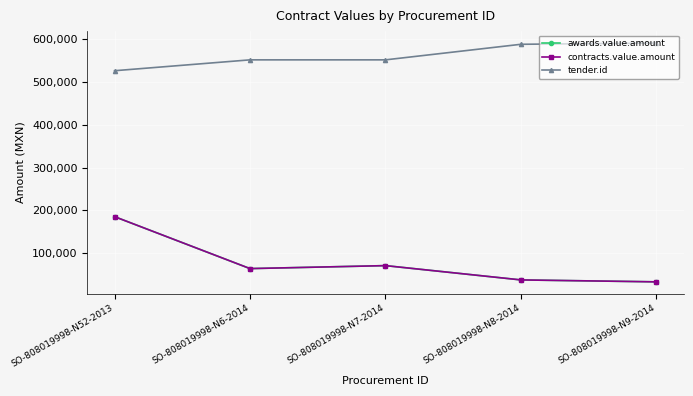

Is this an area chart (filled region under the line)?

No